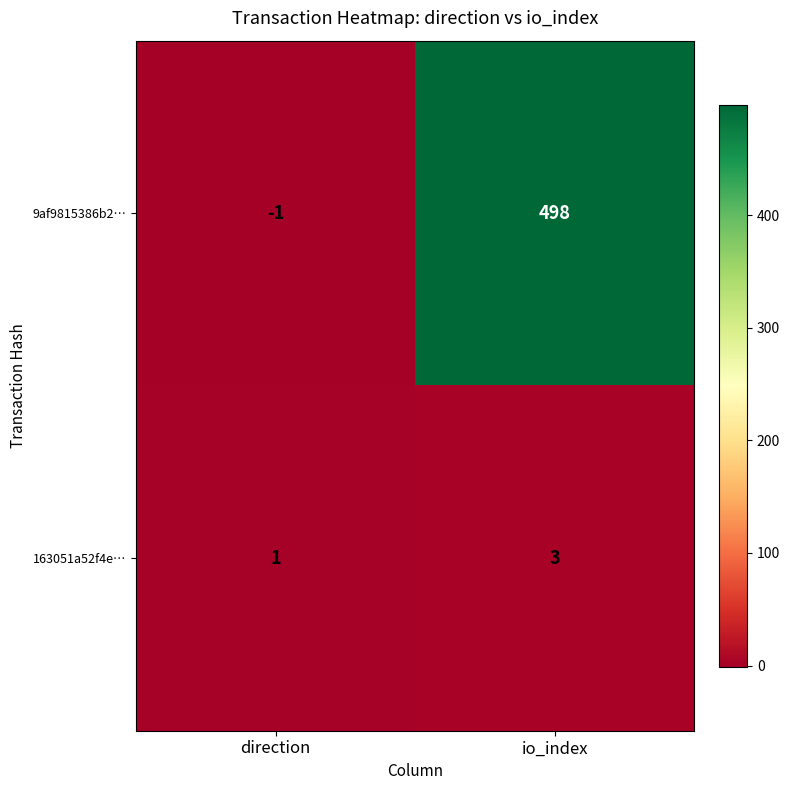

Which series changed the most between direction and io_index?

9af9815386b2…